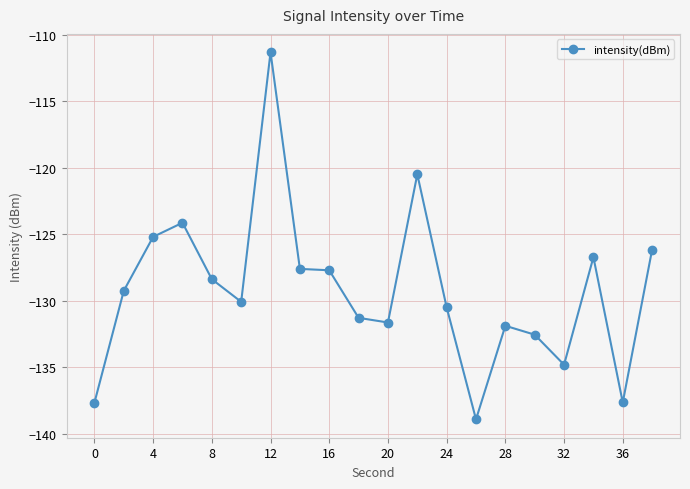

What is the sum of all values?

-2584.1